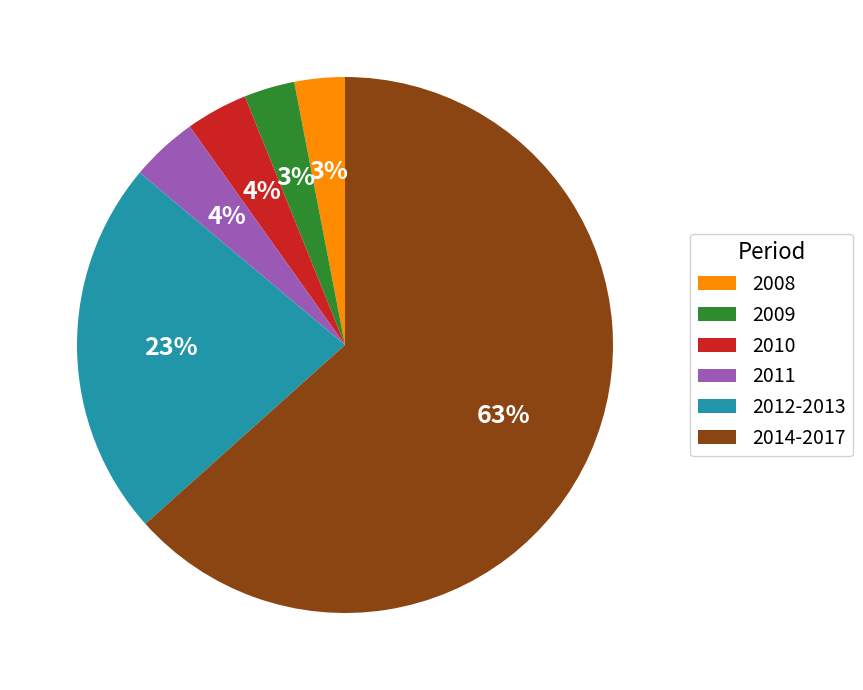

Which slice is the largest?

2014-2017